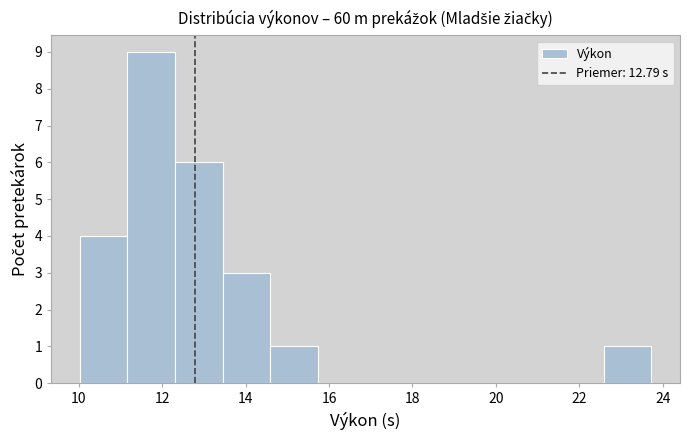

Reading left to right, list every bar in this chart as the range it spans on the x-axis followed by its height. Neither the bar edges nor the heights are printed on the chart, so give them approximately, as read against the axes.

10.0 to 11.2: 4
11.2 to 12.4: 9
12.4 to 13.4: 6
13.4 to 14.6: 3
14.6 to 15.8: 1
15.8 to 16.8: 0
16.8 to 18.0: 0
18.0 to 19.2: 0
19.2 to 20.4: 0
20.4 to 21.4: 0
21.4 to 22.6: 0
22.6 to 23.8: 1